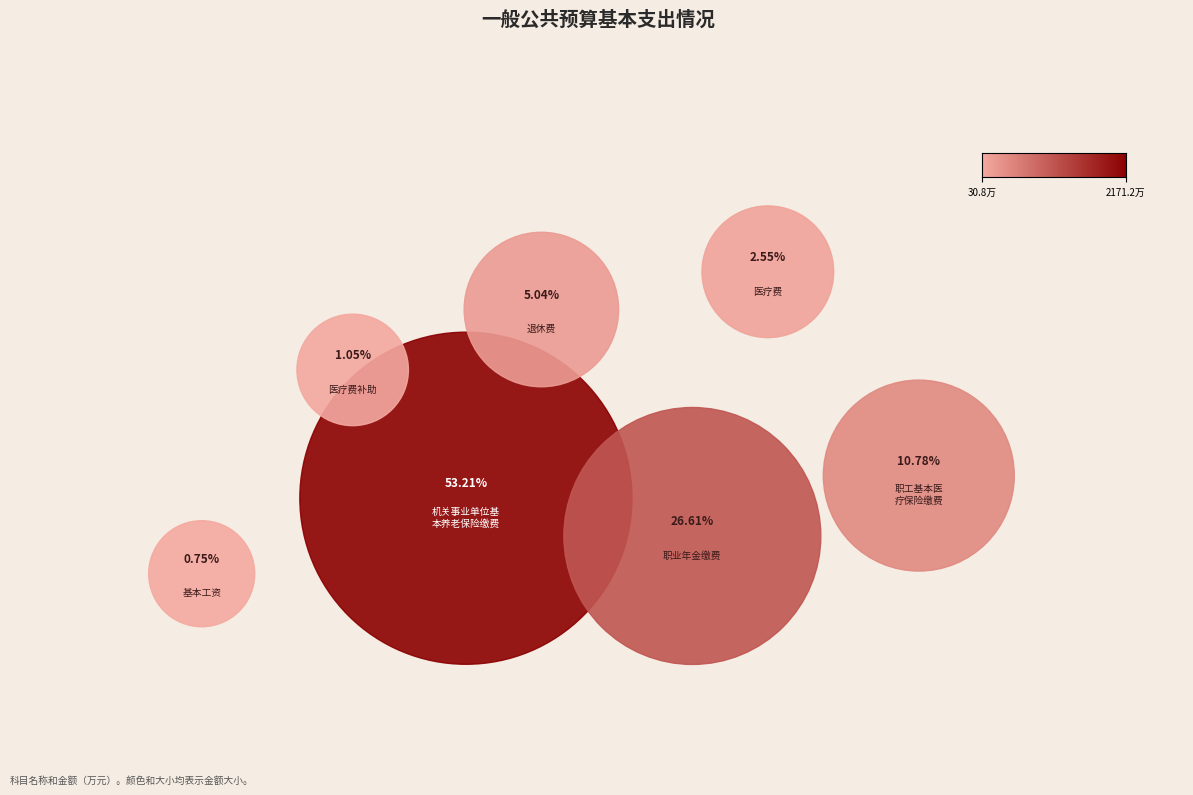

Which category accounts for the majority?

机关事业单位基本养老保险缴费